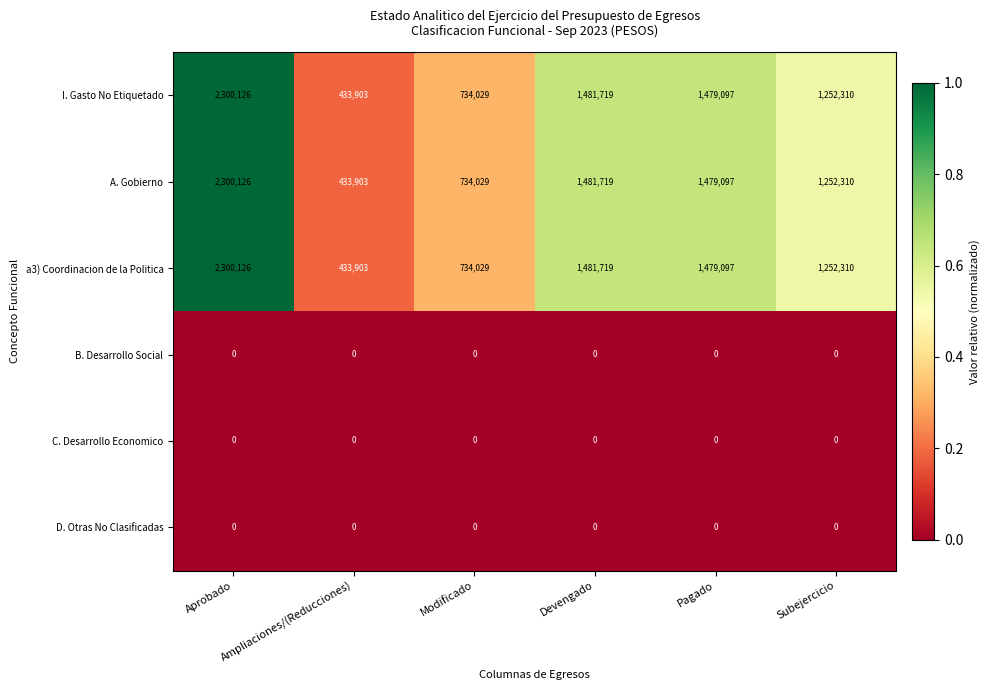

What is the difference between the maximum and minimum values in the I. Gasto No Etiquetado series?

1866223